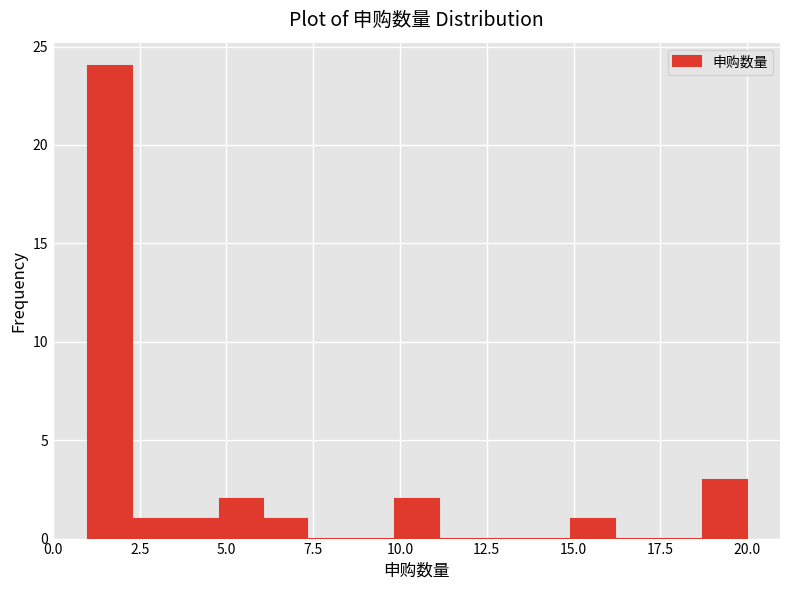

Around what value on the x-axis is the tallest bar? Give the approximate position of its centre, as read against the axis.

1.5